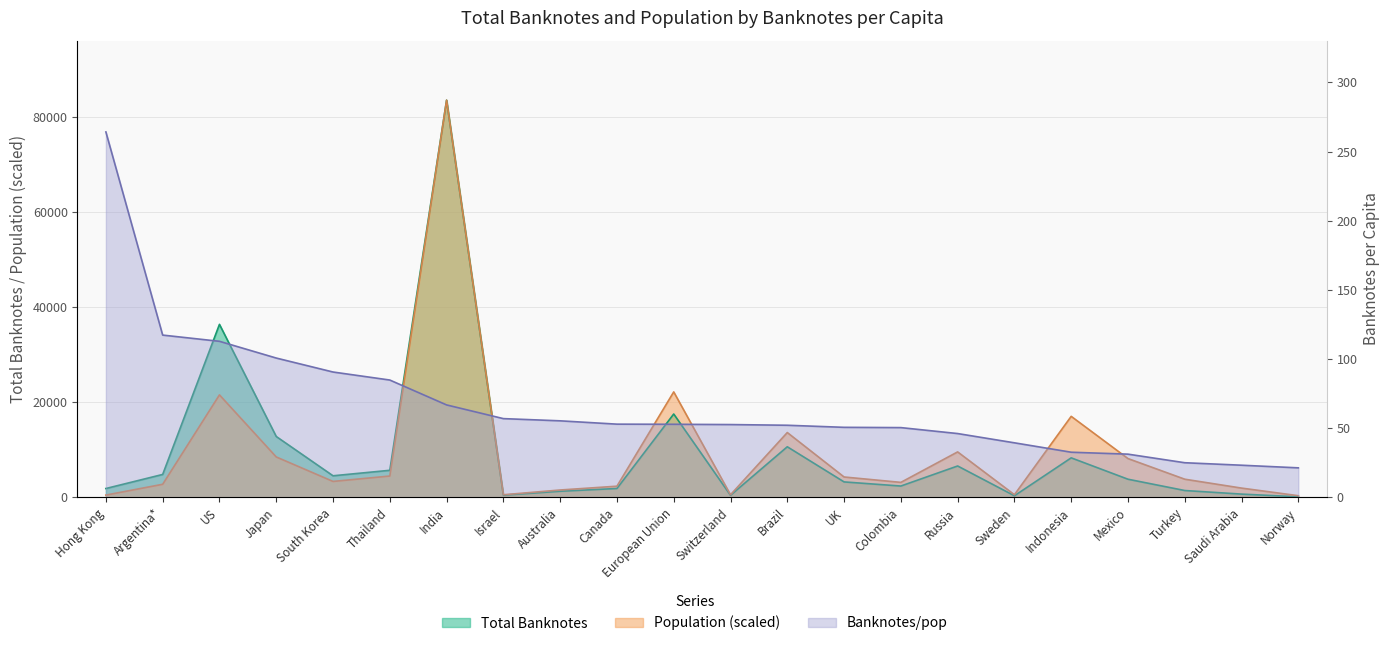

At which category is the sum across all series the highest?

India